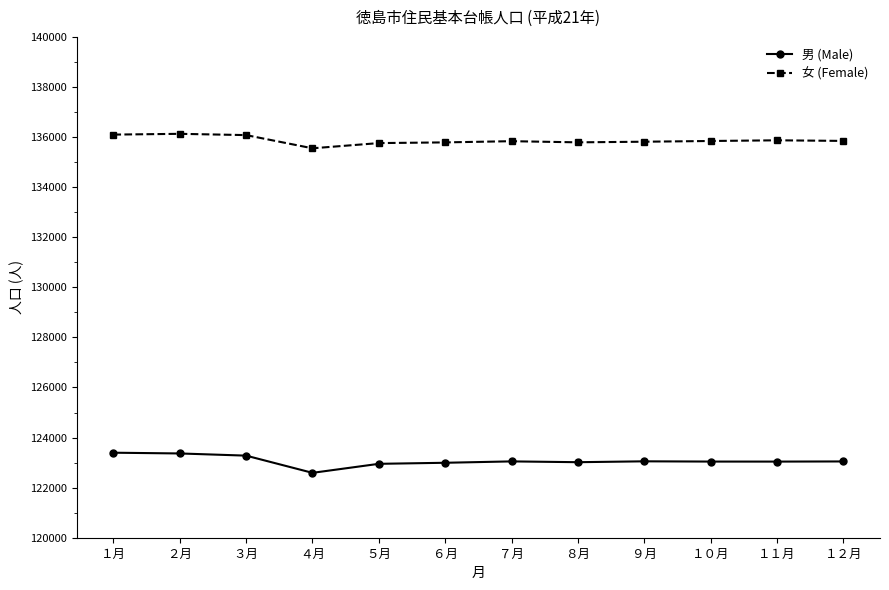

Rank the series by their maximum value, from highest to lowest.

女 (Female), 男 (Male)